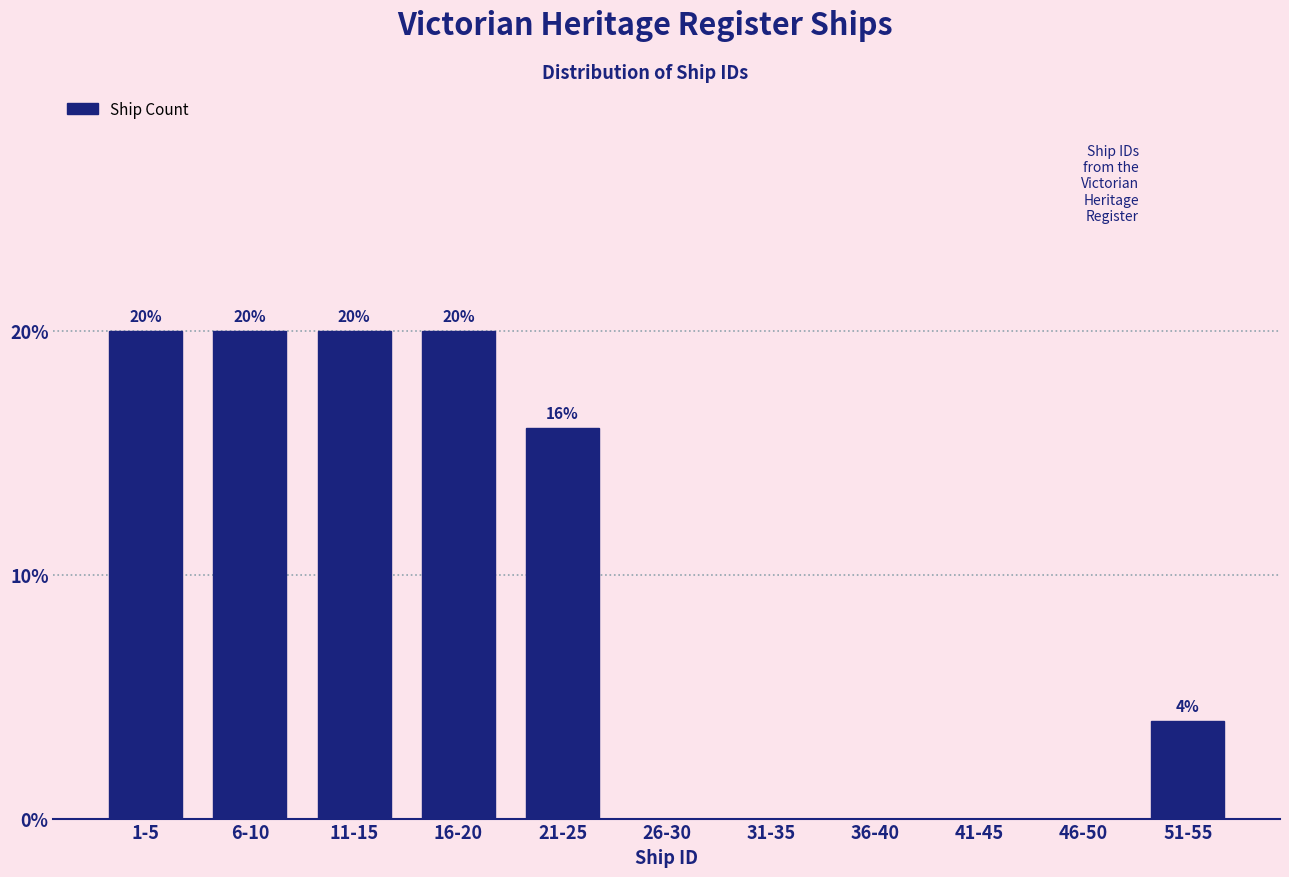

Reading right to left, extract all data points from this chart.

51-55=4	46-50=0	41-45=0	36-40=0	31-35=0	26-30=0	21-25=16	16-20=20	11-15=20	6-10=20	1-5=20